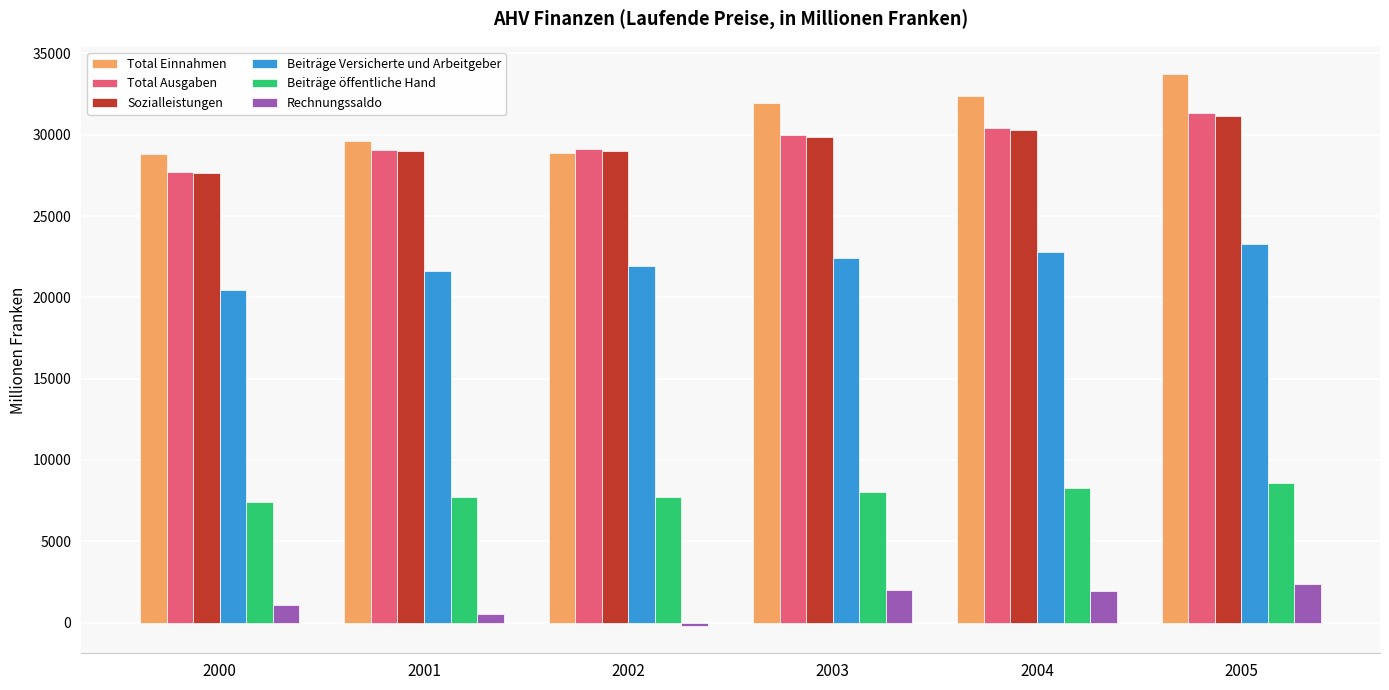

At how many categories does at least one series exceed 9212?

6